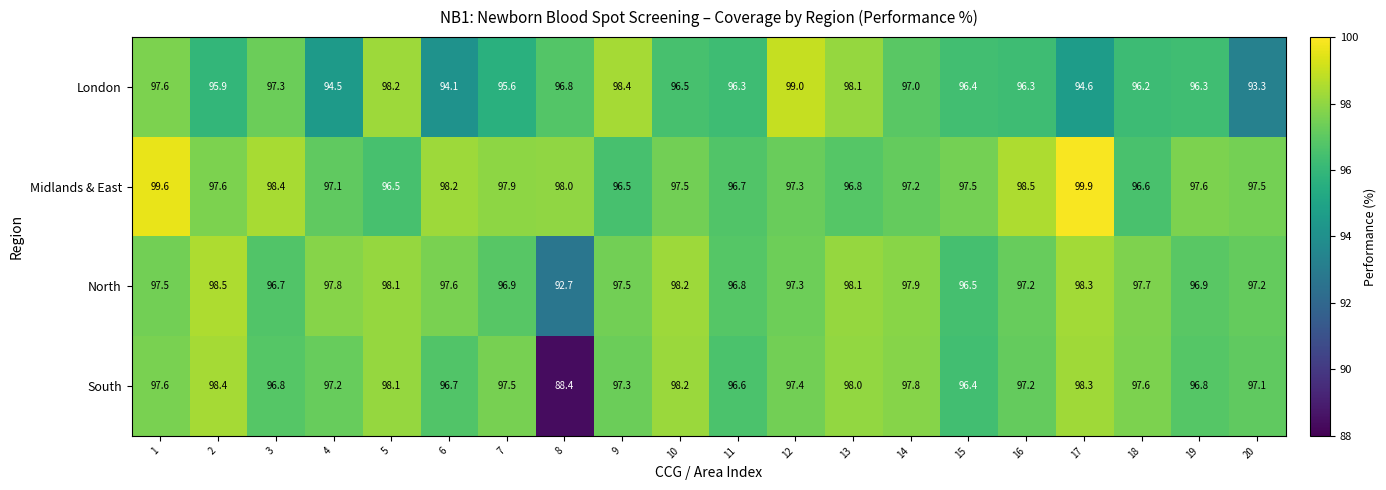

What value does the South series have at 4?

97.2